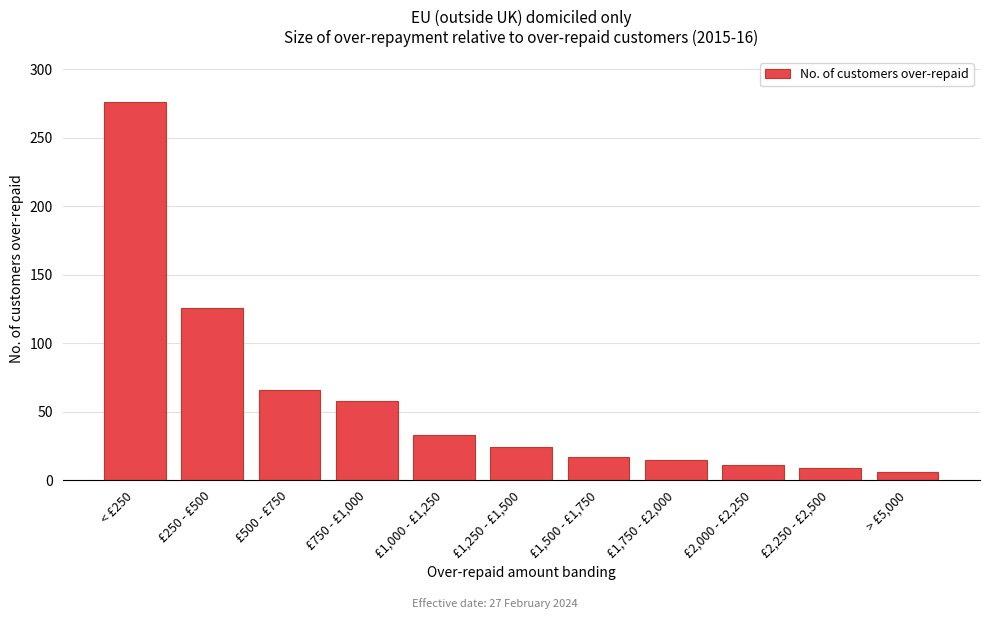

Reading right to left, extract all data points from this chart.

> £5,000=6	£2,250 - £2,500=9	£2,000 - £2,250=11	£1,750 - £2,000=15	£1,500 - £1,750=17	£1,250 - £1,500=24	£1,000 - £1,250=33	£750 - £1,000=58	£500 - £750=66	£250 - £500=126	< £250=276